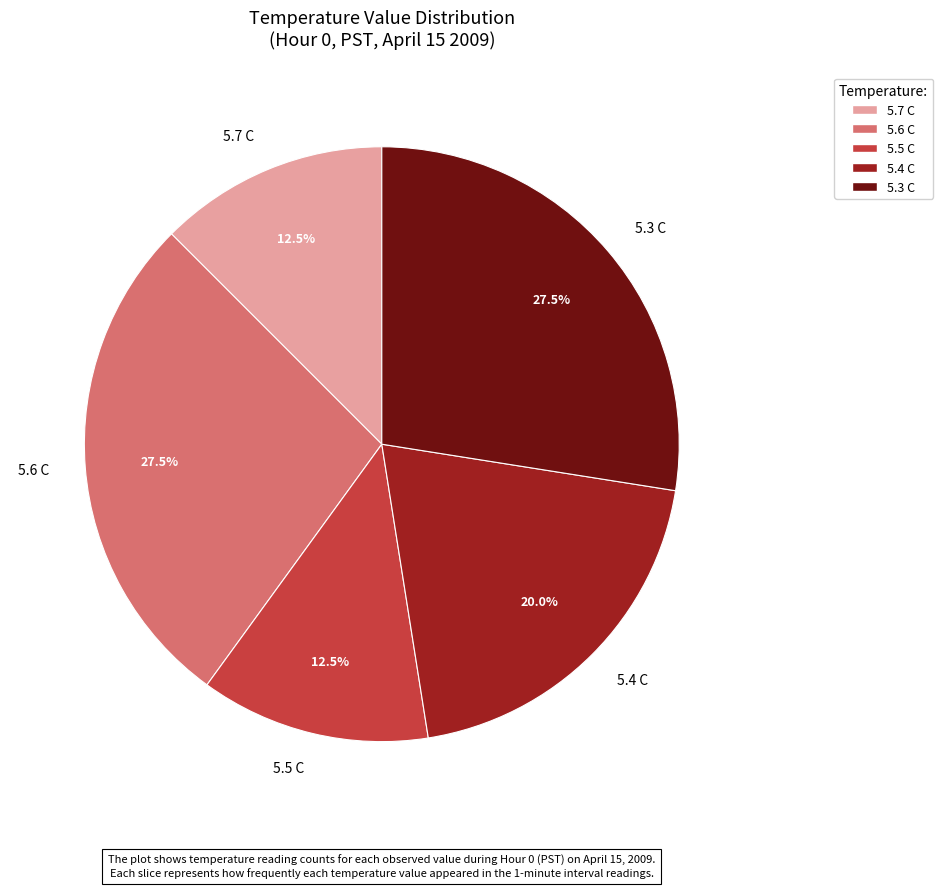

Which has a higher value, 5.7 C or 5.6 C?

5.6 C